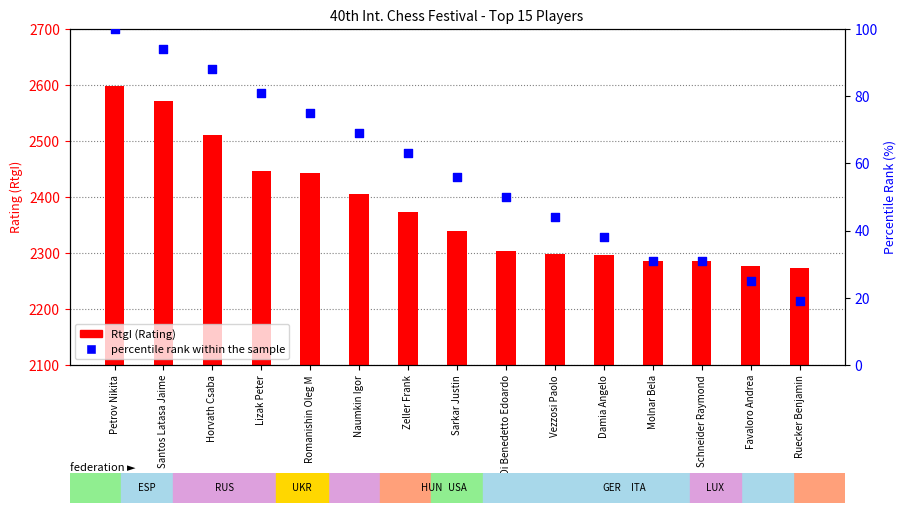

At how many categories does at least one series exceed 2401?

6